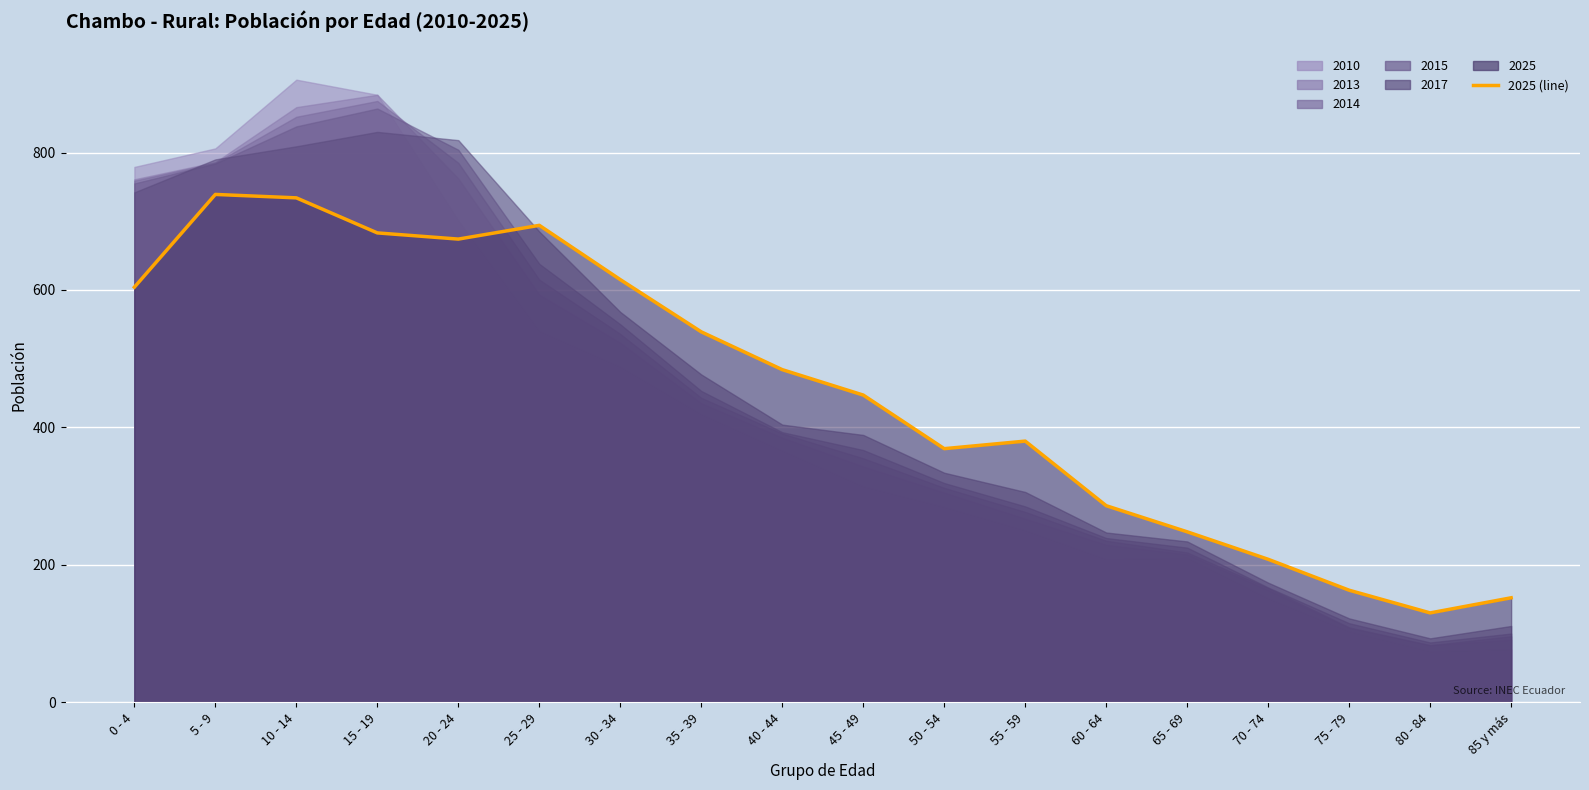

Reading right to left, what are all the values shown in this chart?

152	130	163	208	248	286	380	369	447	484	539	615	694	674	683	734	739	604